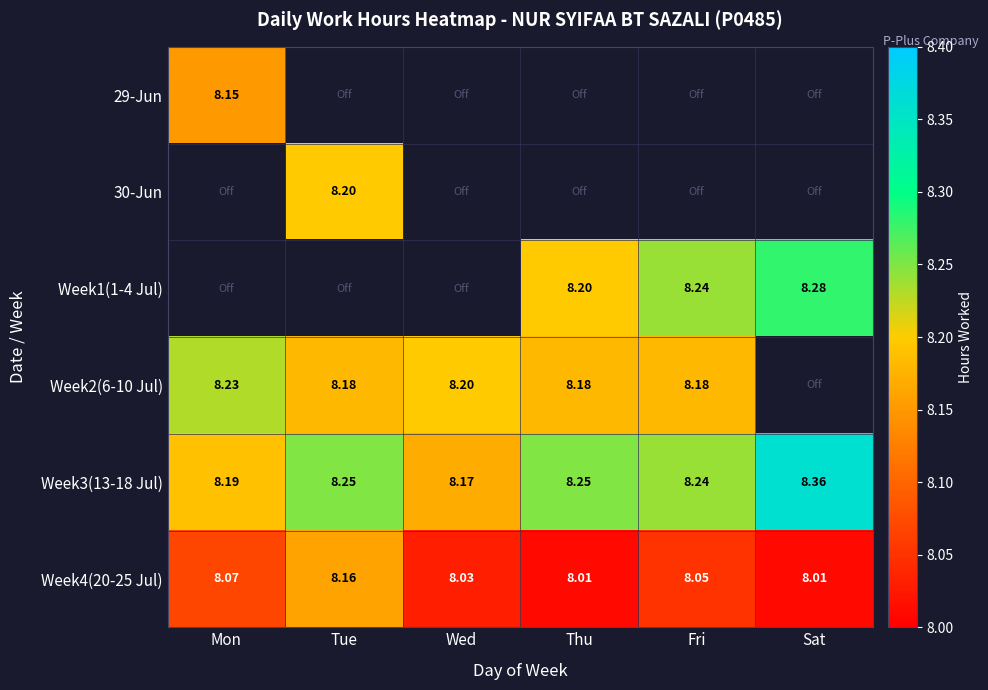

The Week1(1-4 Jul) series shows 4.1 at Mon. True or false?

False